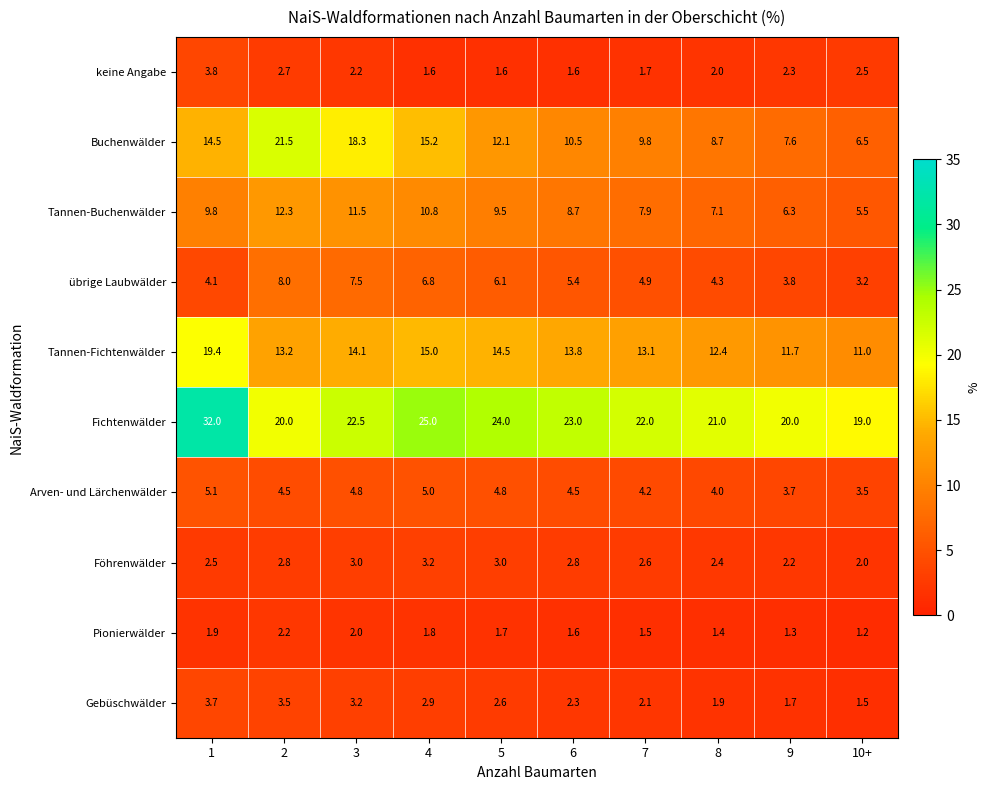

The value of Fichtenwälder at 9 is 33.2. True or false?

False